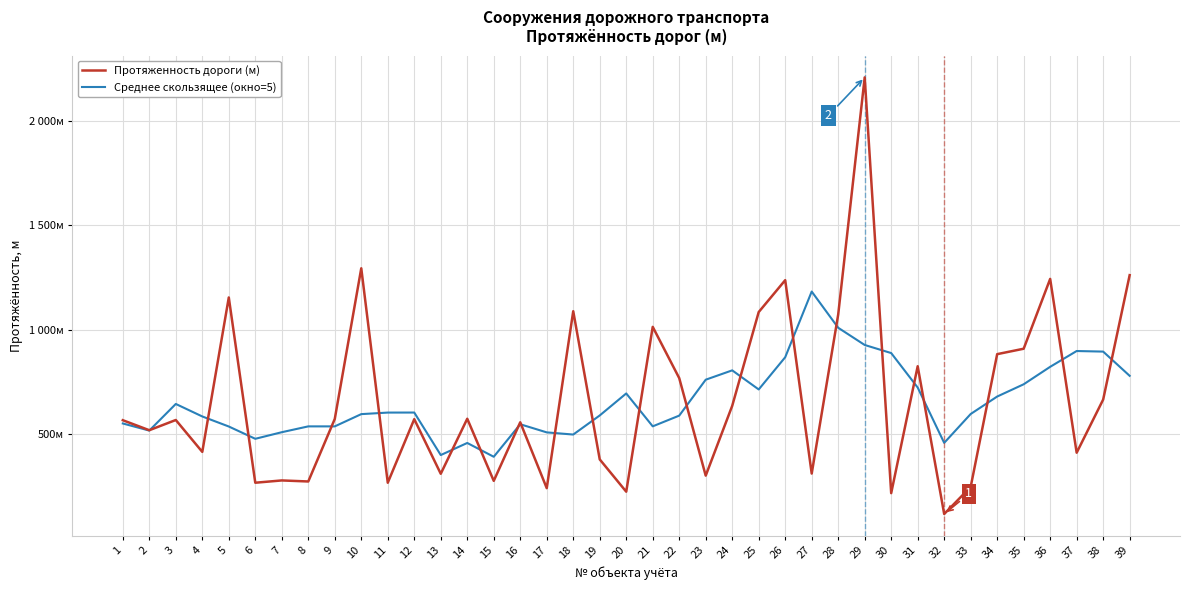

Is the value of Протяженность дороги (м) at 26 greater than the value of Среднее скользящее (окно=5) at 38?

Yes